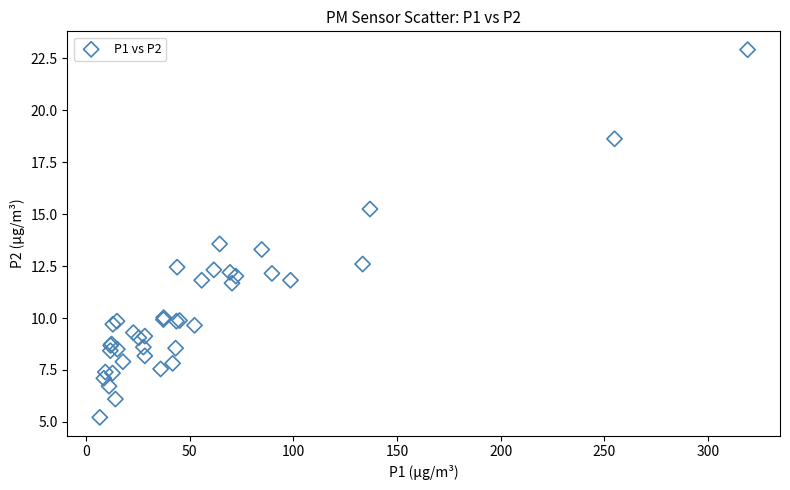

What Y value in the scatter plot is closest to 14?

13.6